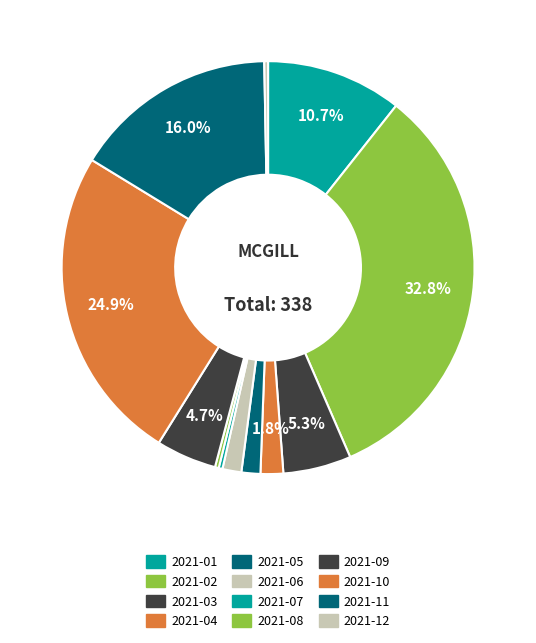

How many slices are in this pie chart?

12